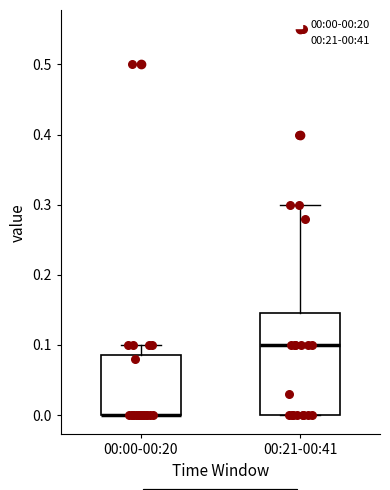

Where is the upper edge of the box for 00:00-00:20 on the y-axis? The values are not printed on the chart, so give them approximately, as read against the axis.

0.09